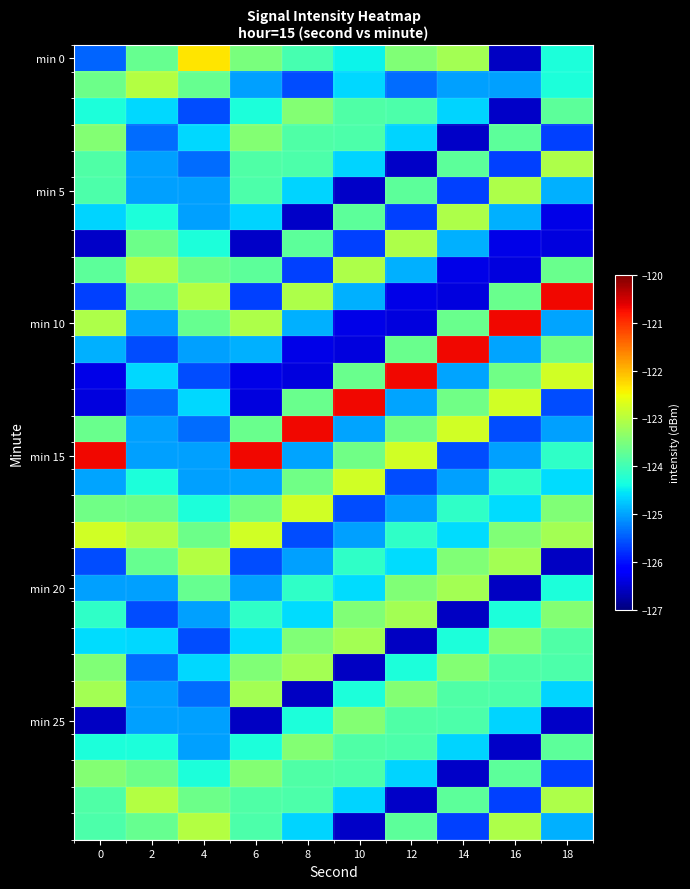

What is the difference between the highest and lowest values at 18?

5.9